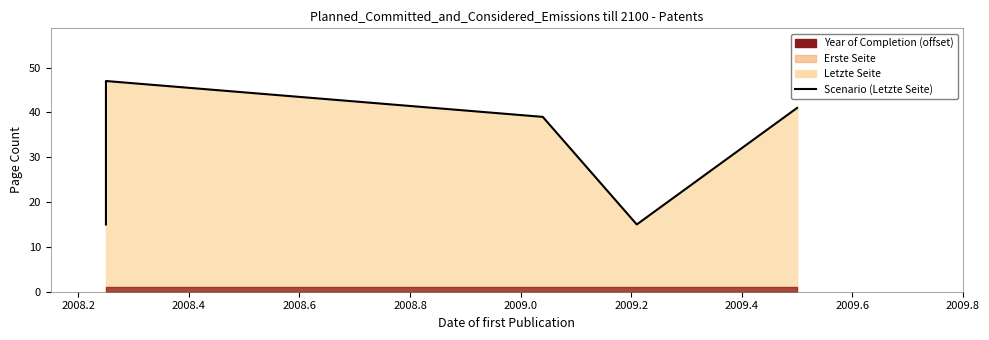

The chart shows a value of 3 at 2008.6. True or false?

False